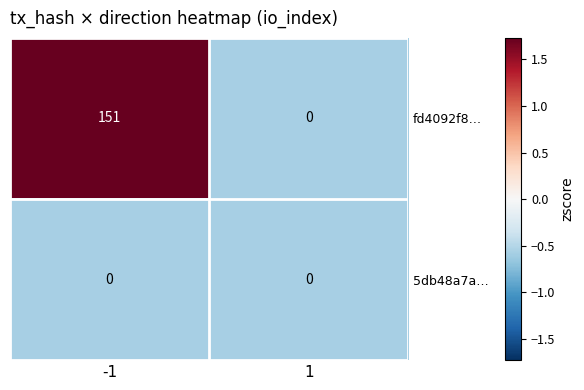

The value of fd4092f8… at 1 is 62. True or false?

False